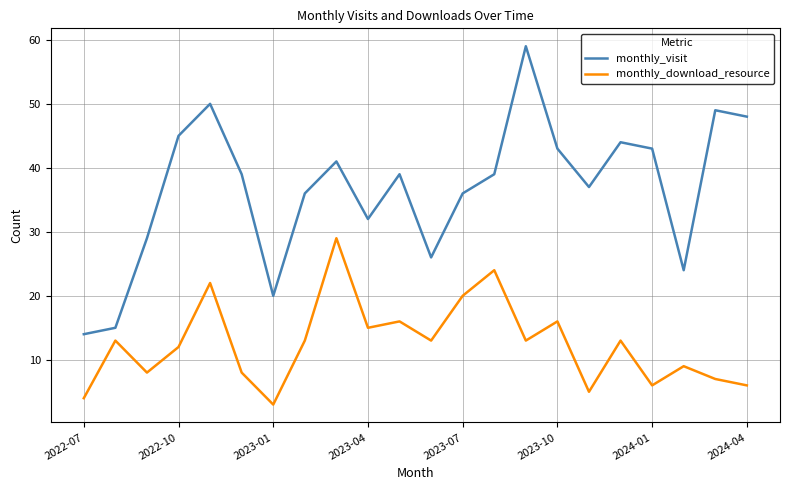

What is the maximum value for monthly_visit?

59